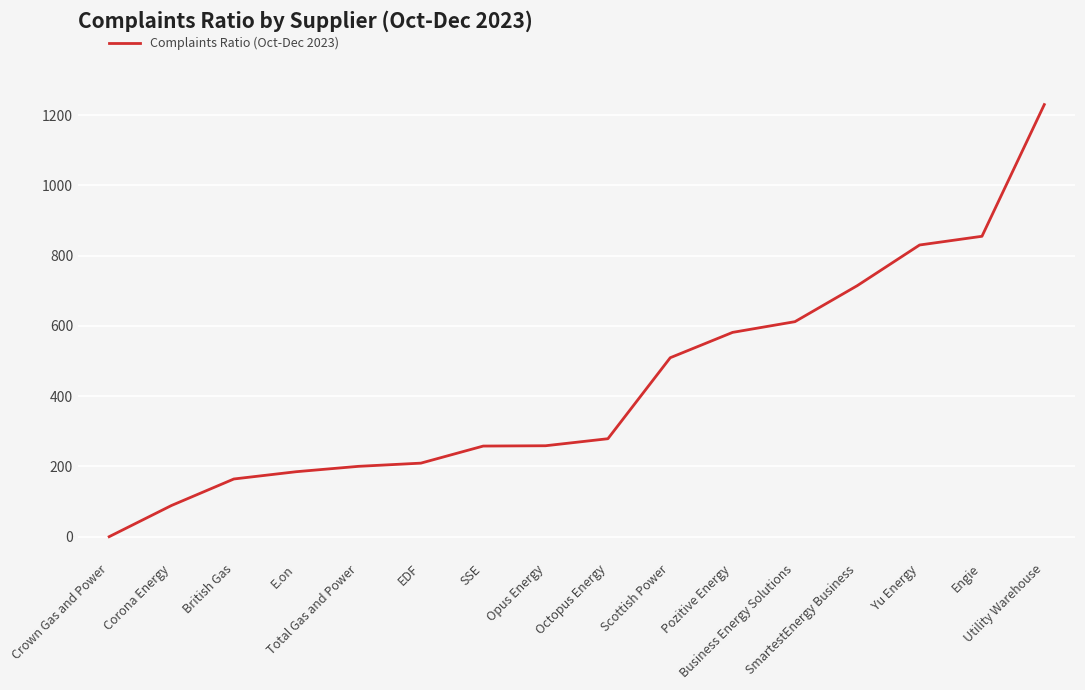

What is the difference between the values at Engie and Pozitive Energy?

273.5